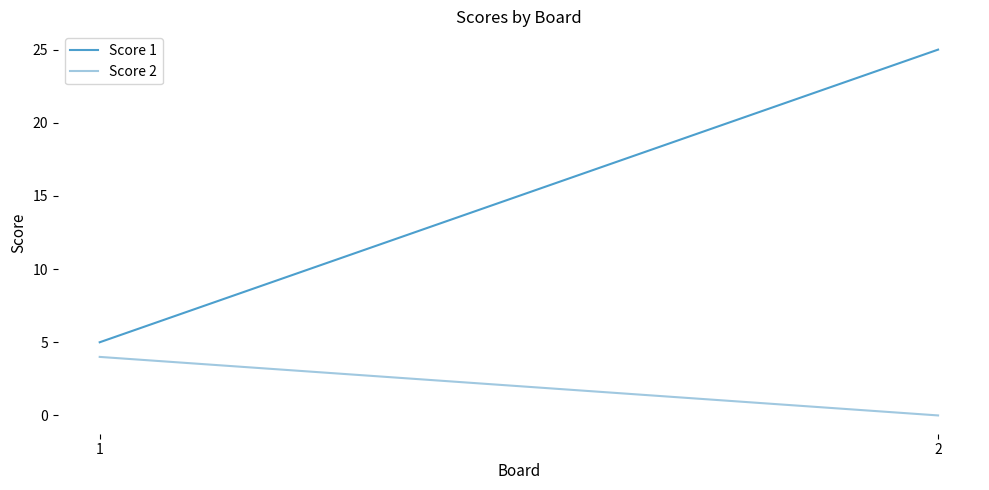

What is the maximum value for Score 2?

4